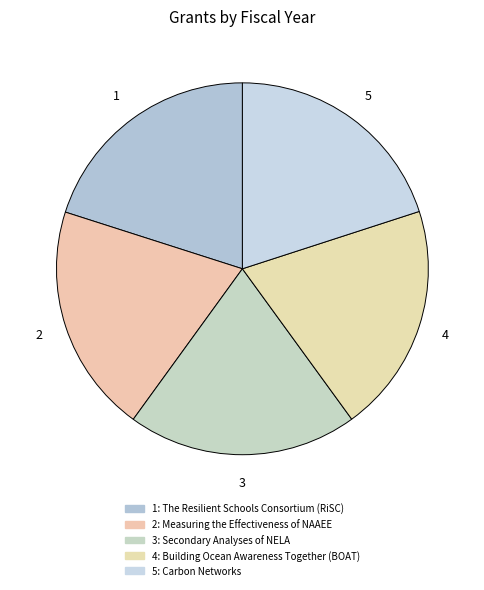

How many slices are in this pie chart?

5